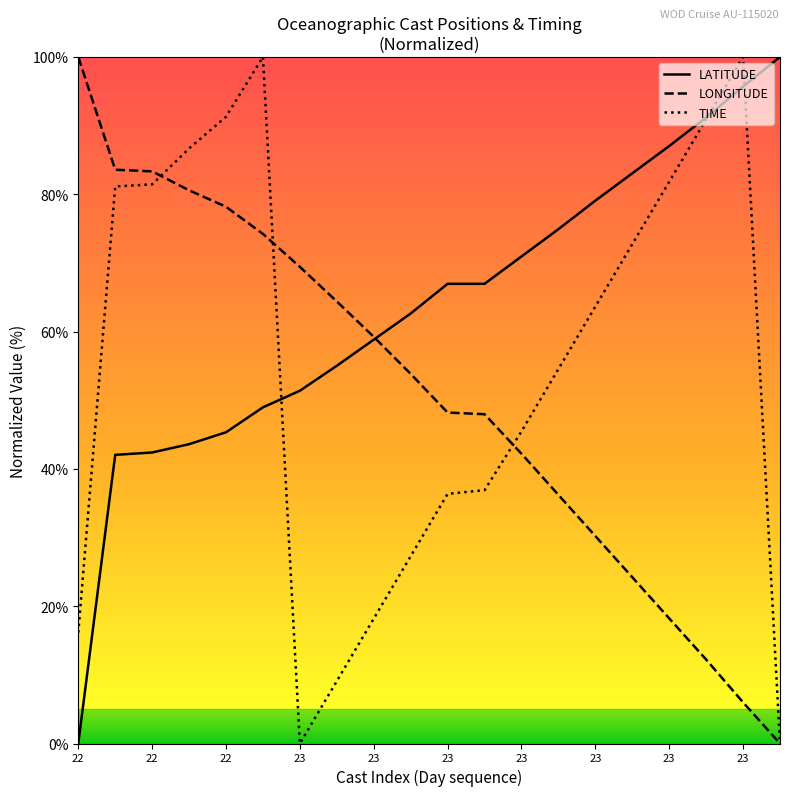

List the series in order of their overall mean, highest first.

LATITUDE, TIME, LONGITUDE